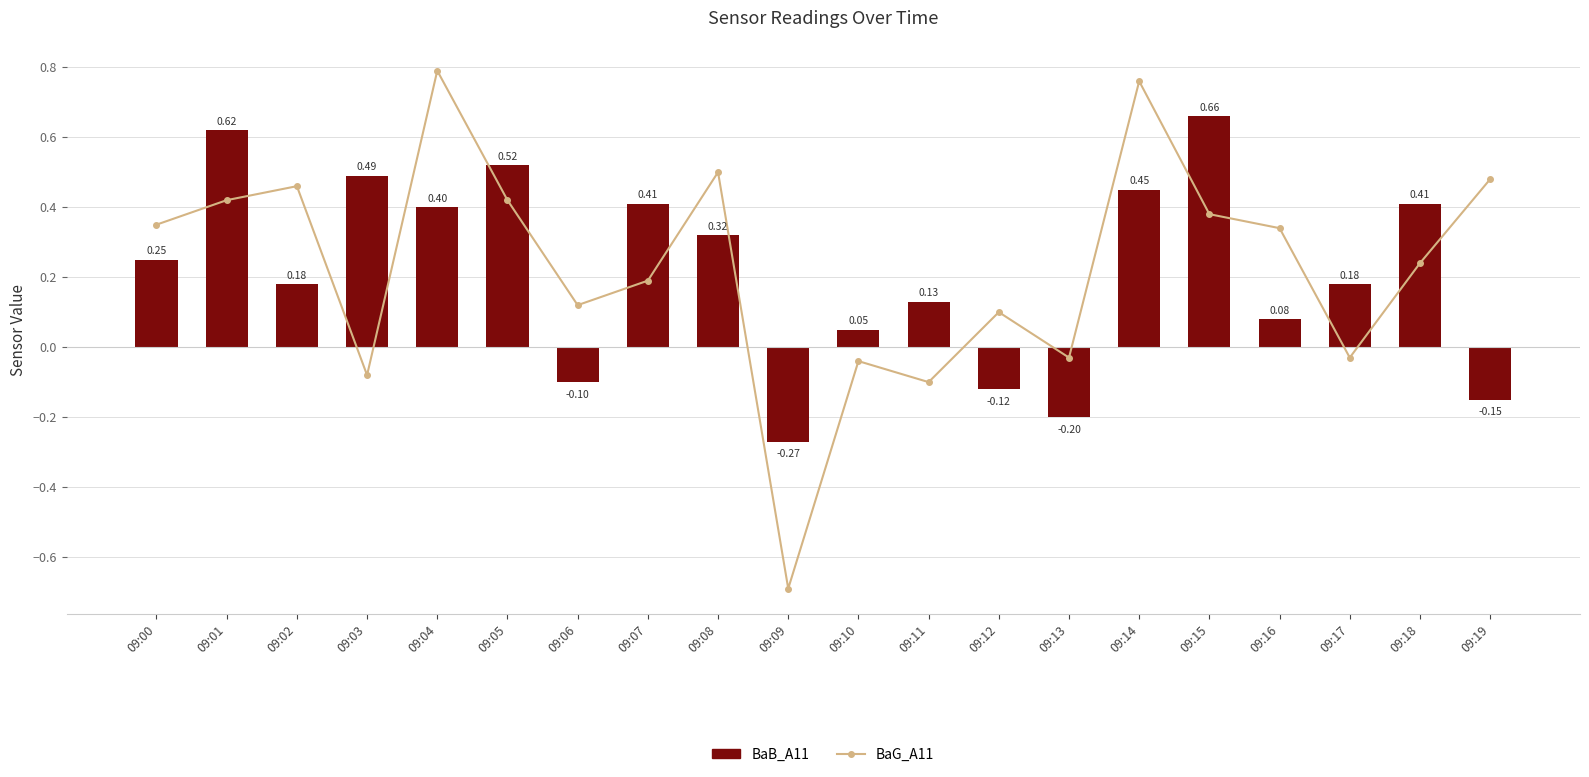

List the labels in order of BaG_A11 value, largest first.

09:04, 09:14, 09:08, 09:19, 09:02, 09:01, 09:05, 09:15, 09:00, 09:16, 09:18, 09:07, 09:06, 09:12, 09:13, 09:17, 09:10, 09:03, 09:11, 09:09